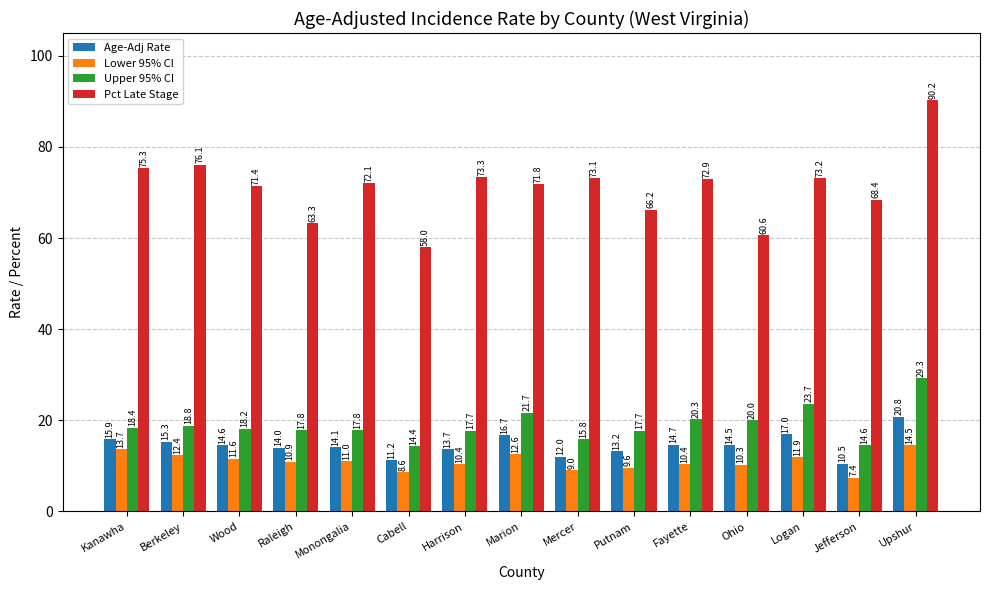

How many values in the Upper 95% CI series exceed 18?

8